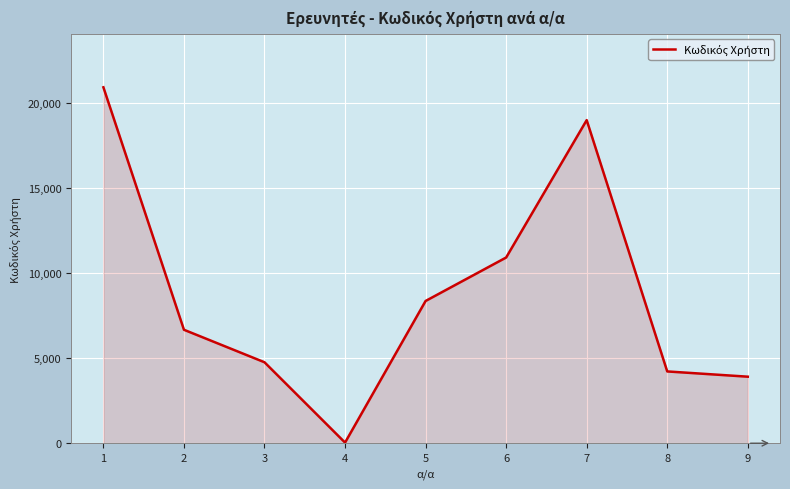

What is the difference between the values at 8 and 6?

6698